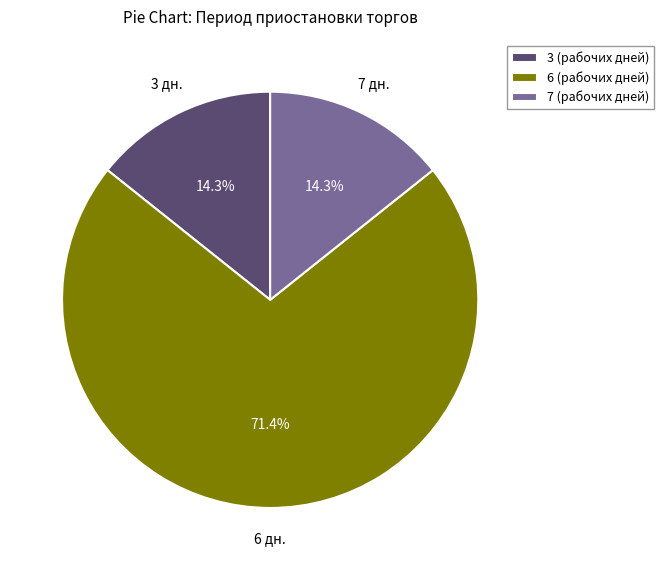

Is there a majority slice in this chart?

Yes